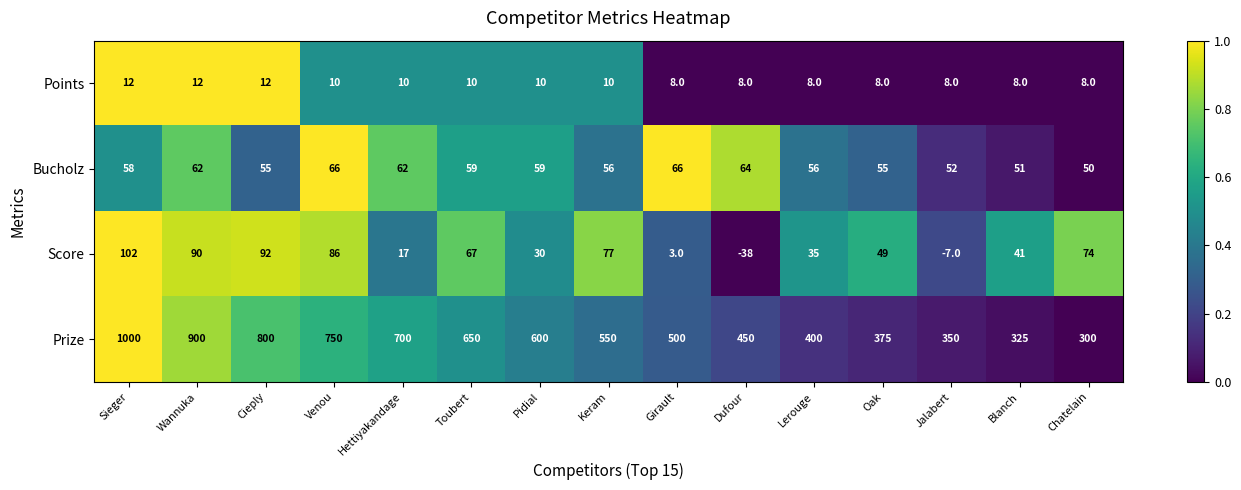

The Points series shows 4 at Cieply. True or false?

False